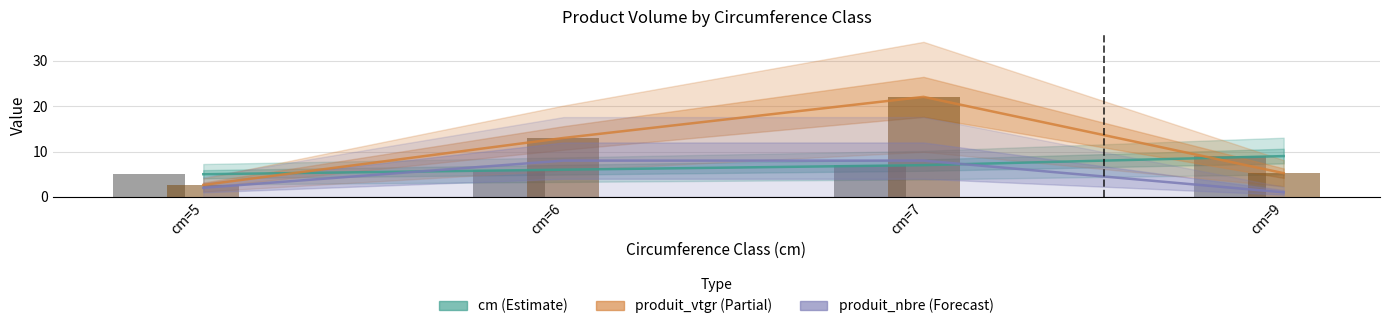

Which has a higher value, cm=5 or cm=9?

cm=9